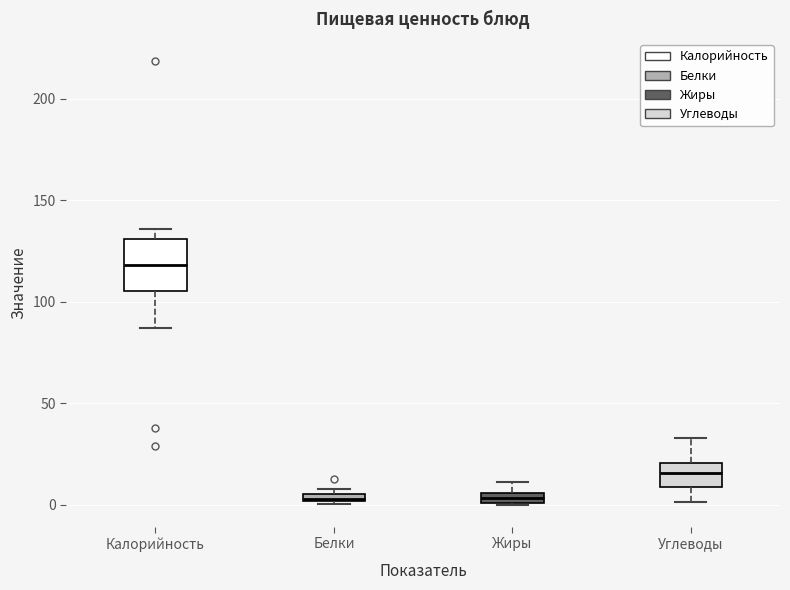

Which box is the tallest, from its lower edge to its upper edge?

Калорийность